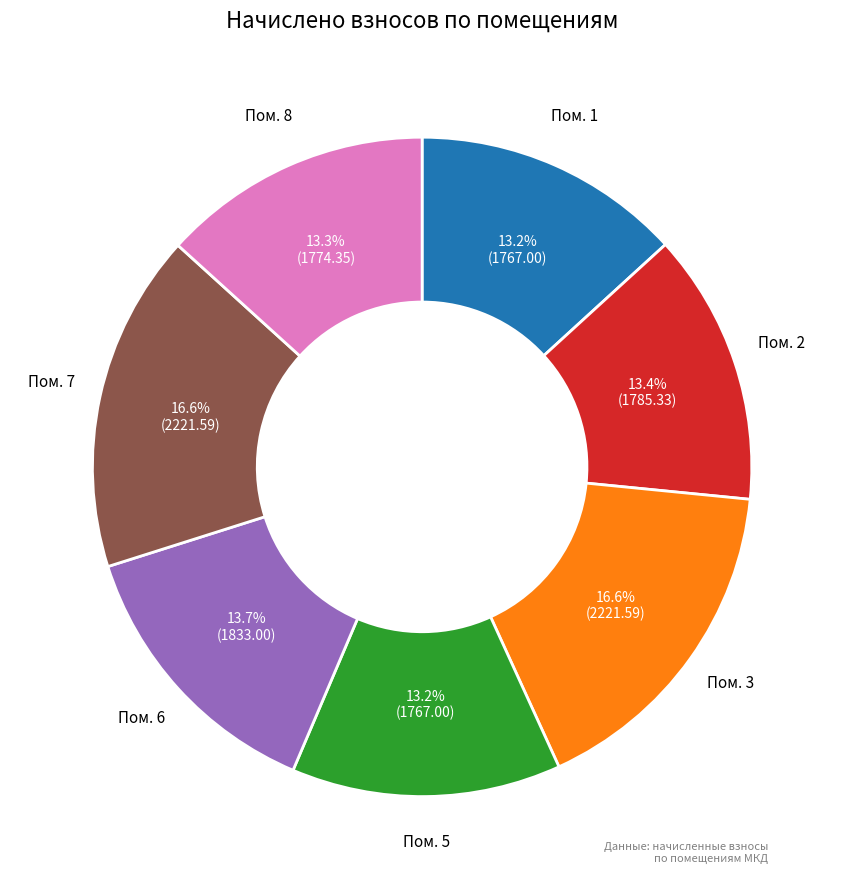

Does any single category account for the majority?

No